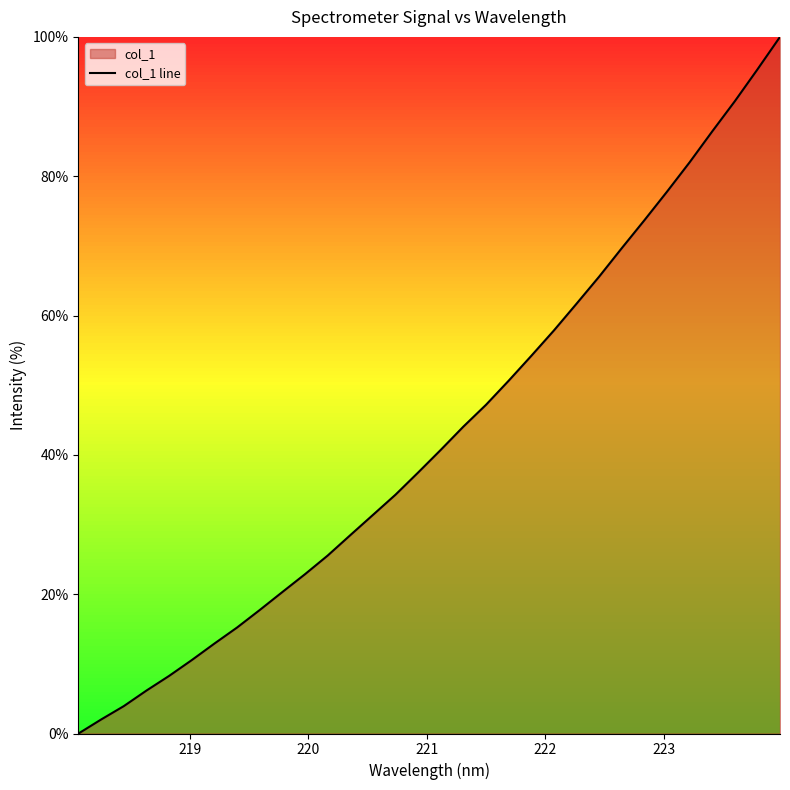

What is the maximum value shown in the chart?

100.0